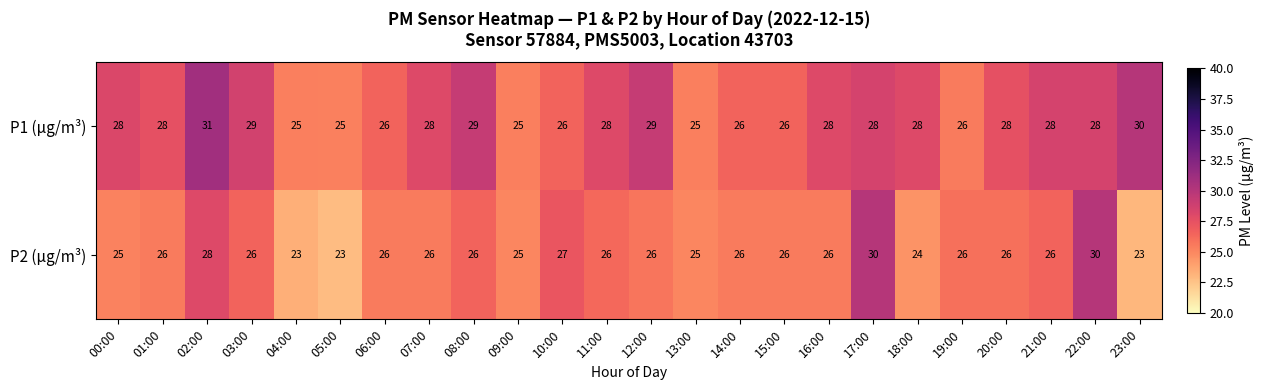

Is the value of P2 (μg/m³) at 14:00 greater than the value of P1 (μg/m³) at 00:00?

No